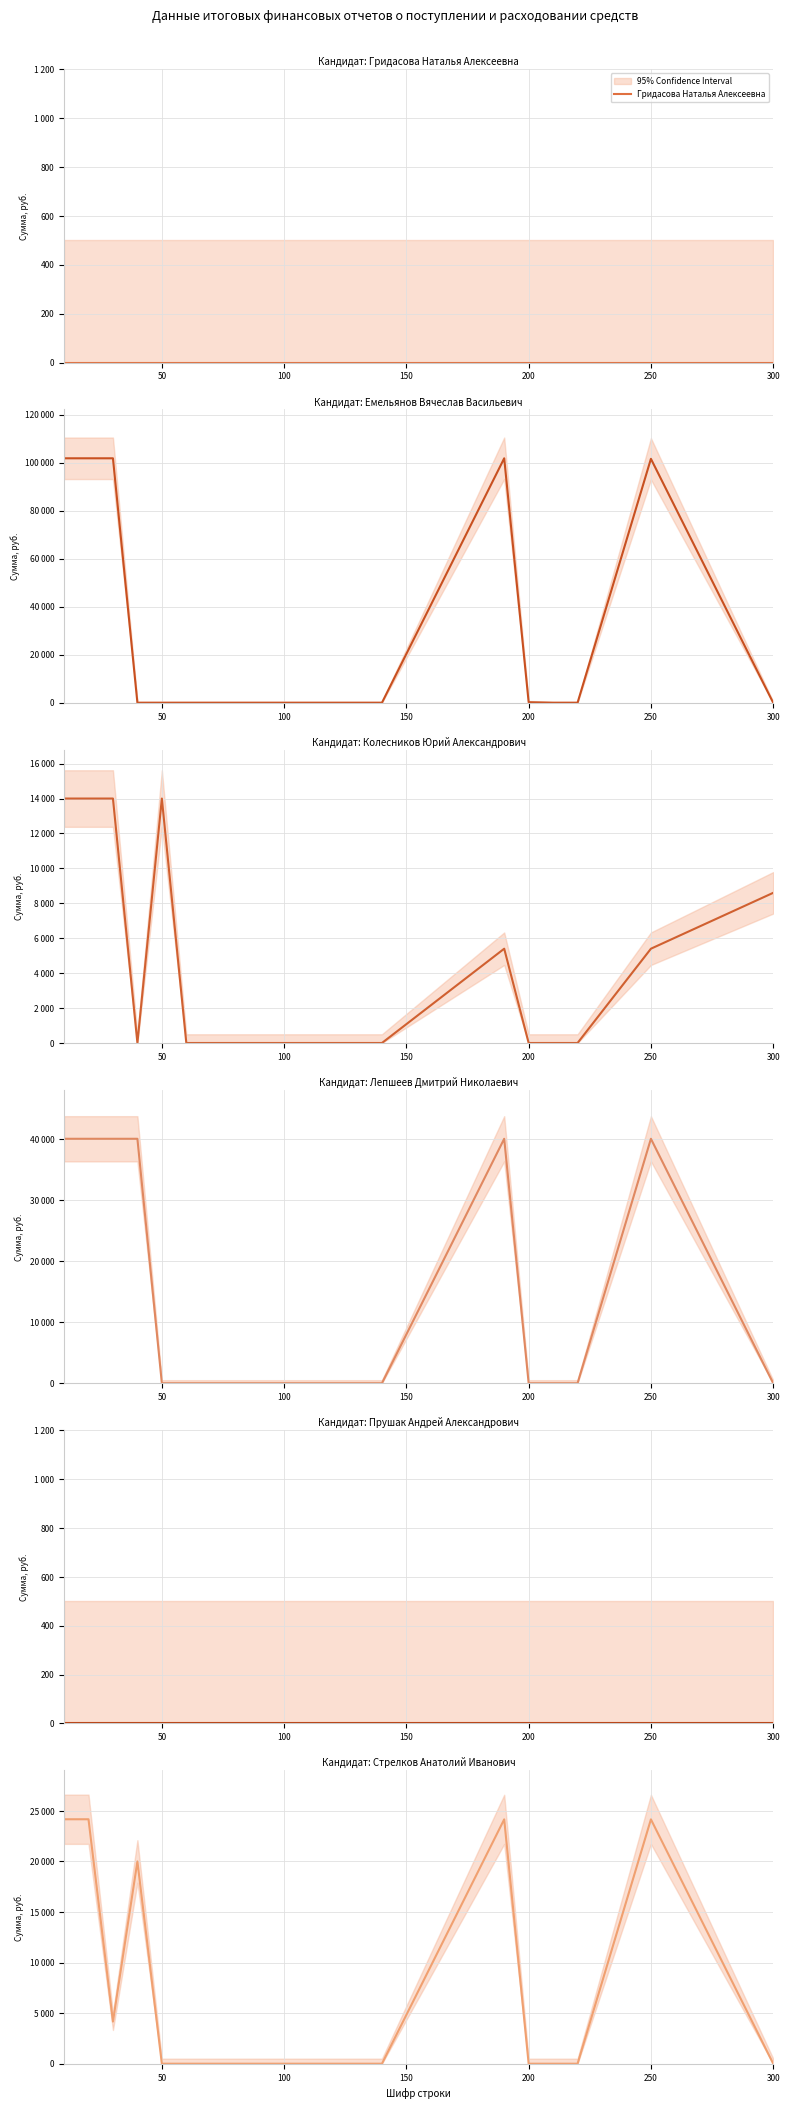

List the series in order of their peak value, highest first.

Емельянов Вячеслав Васильевич, Лепшеев Дмитрий Николаевич, Стрелков Анатолий Иванович, Колесников Юрий Александрович, Гридасова Наталья Алексеевна, Прушак Андрей Александрович